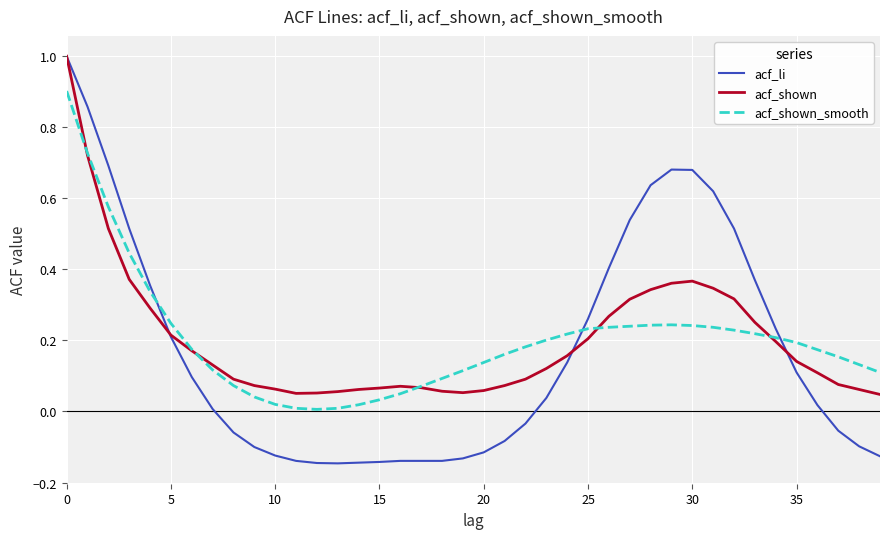

Which series has the largest range (max minus min)?

acf_li